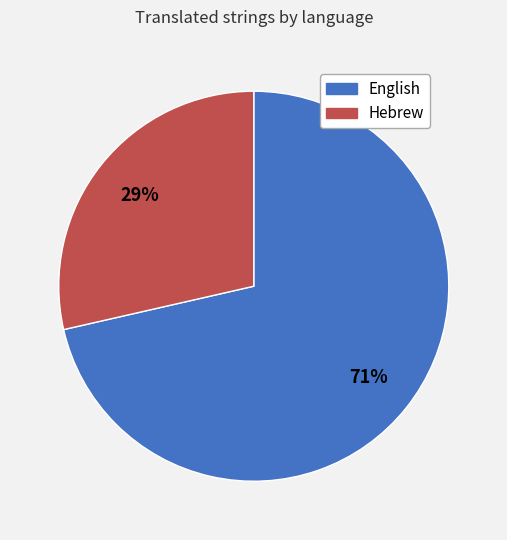

Does English represent more than half of the total?

Yes